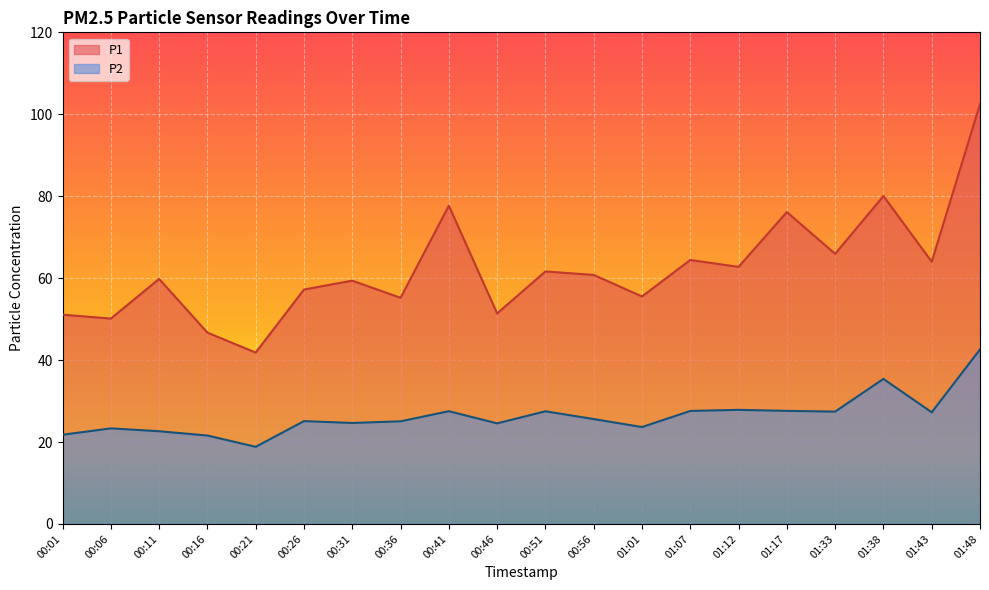

Rank the categories by P2 value from highest to lowest.

01:48, 01:38, 01:12, 01:17, 01:07, 00:41, 00:51, 01:33, 01:43, 00:56, 00:26, 00:36, 00:31, 00:46, 01:01, 00:06, 00:11, 00:01, 00:16, 00:21